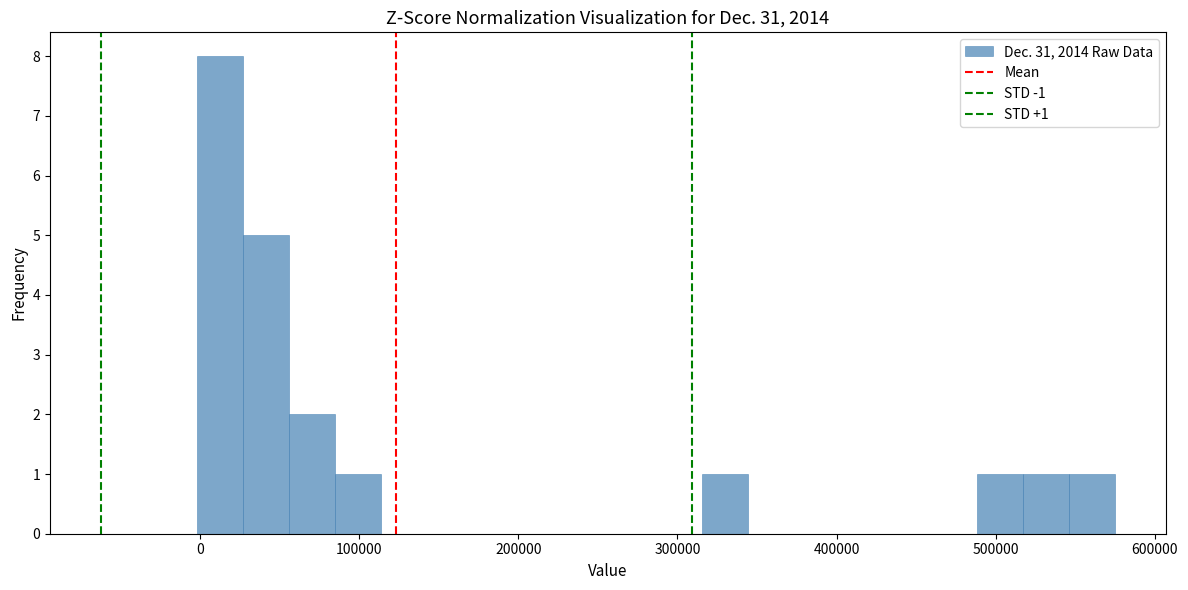

Around what value on the x-axis is the tallest bar? Give the approximate position of its centre, as read against the axis.

10000